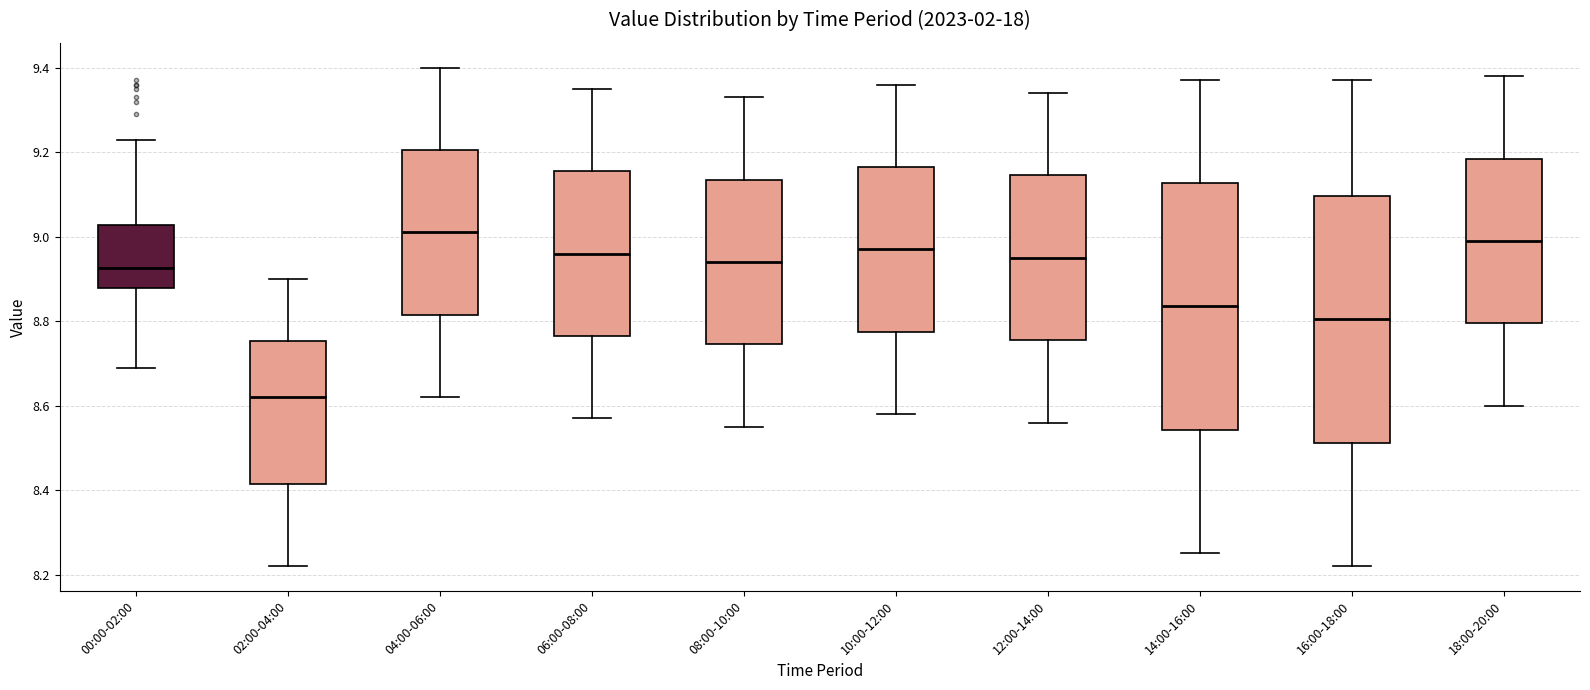

Where does the upper whisker of the box for 10:00-12:00 end on the y-axis? The values are not printed on the chart, so give them approximately, as read against the axis.

9.36